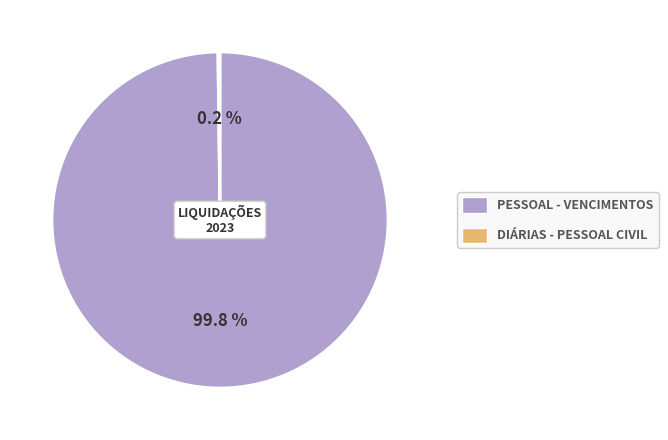

What is the largest slice in the pie chart?

PESSOAL - VENCIMENTOS